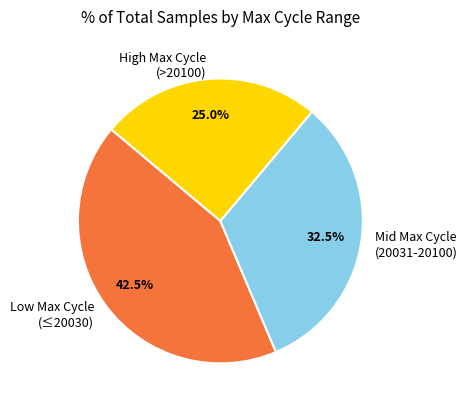

How many segments does this pie chart have?

3